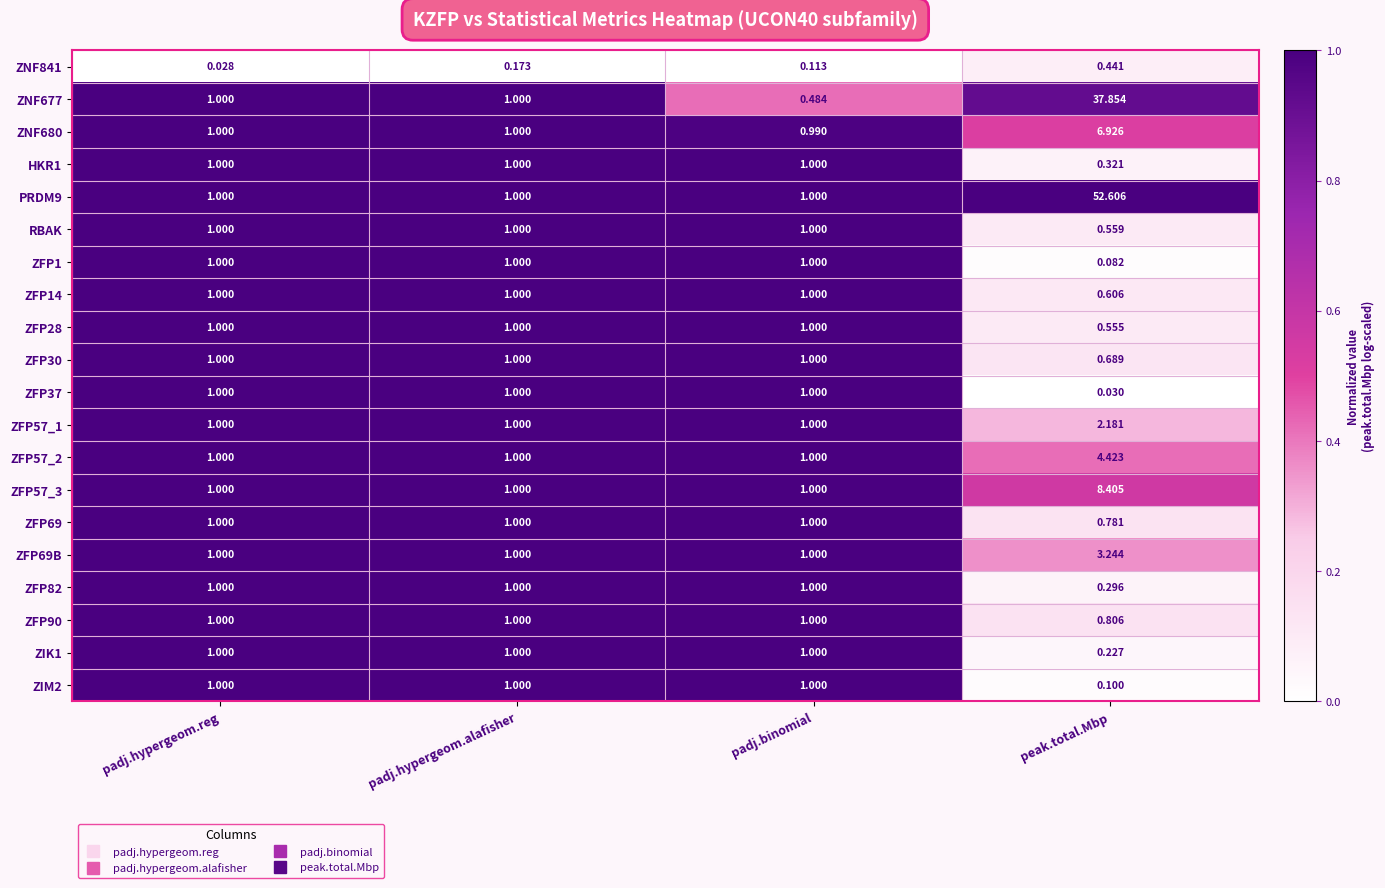

Which label corresponds to the largest value in the chart?

peak.total.Mbp